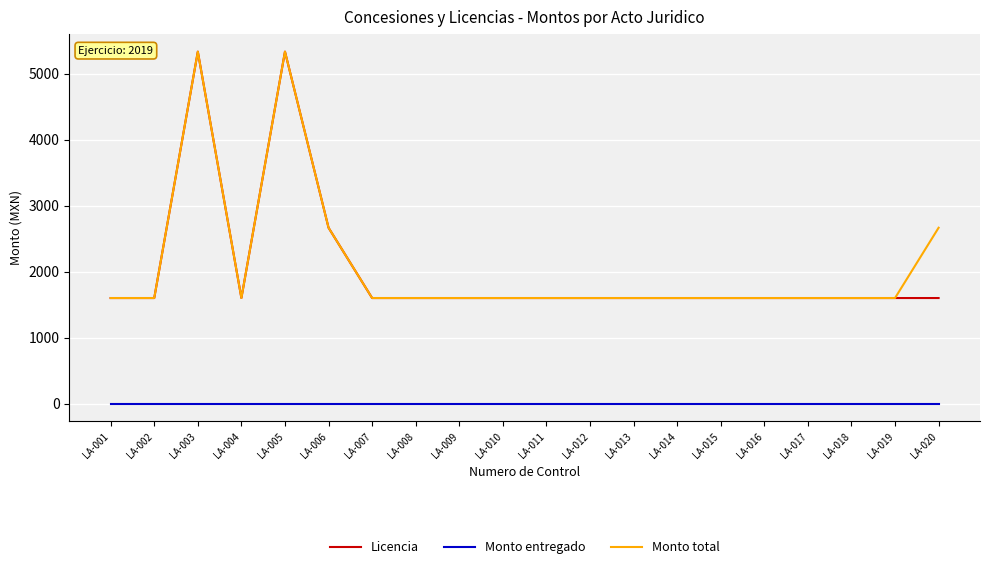

Reading right to left, what are all the values shown in this chart?

Licencia: LA-020=1601	LA-019=1601	LA-018=1601	LA-017=1601	LA-016=1601	LA-015=1601	LA-014=1601	LA-013=1601	LA-012=1601	LA-011=1601	LA-010=1601	LA-009=1601	LA-008=1601	LA-007=1601	LA-006=2666	LA-005=5334	LA-004=1601	LA-003=5334	LA-002=1601	LA-001=1601
Monto entregado: LA-020=0	LA-019=0	LA-018=0	LA-017=0	LA-016=0	LA-015=0	LA-014=0	LA-013=0	LA-012=0	LA-011=0	LA-010=0	LA-009=0	LA-008=0	LA-007=0	LA-006=0	LA-005=0	LA-004=0	LA-003=0	LA-002=0	LA-001=0
Monto total: LA-020=2666	LA-019=1601	LA-018=1601	LA-017=1601	LA-016=1601	LA-015=1601	LA-014=1601	LA-013=1601	LA-012=1601	LA-011=1601	LA-010=1601	LA-009=1601	LA-008=1601	LA-007=1601	LA-006=2666	LA-005=5334	LA-004=1601	LA-003=5334	LA-002=1601	LA-001=1601